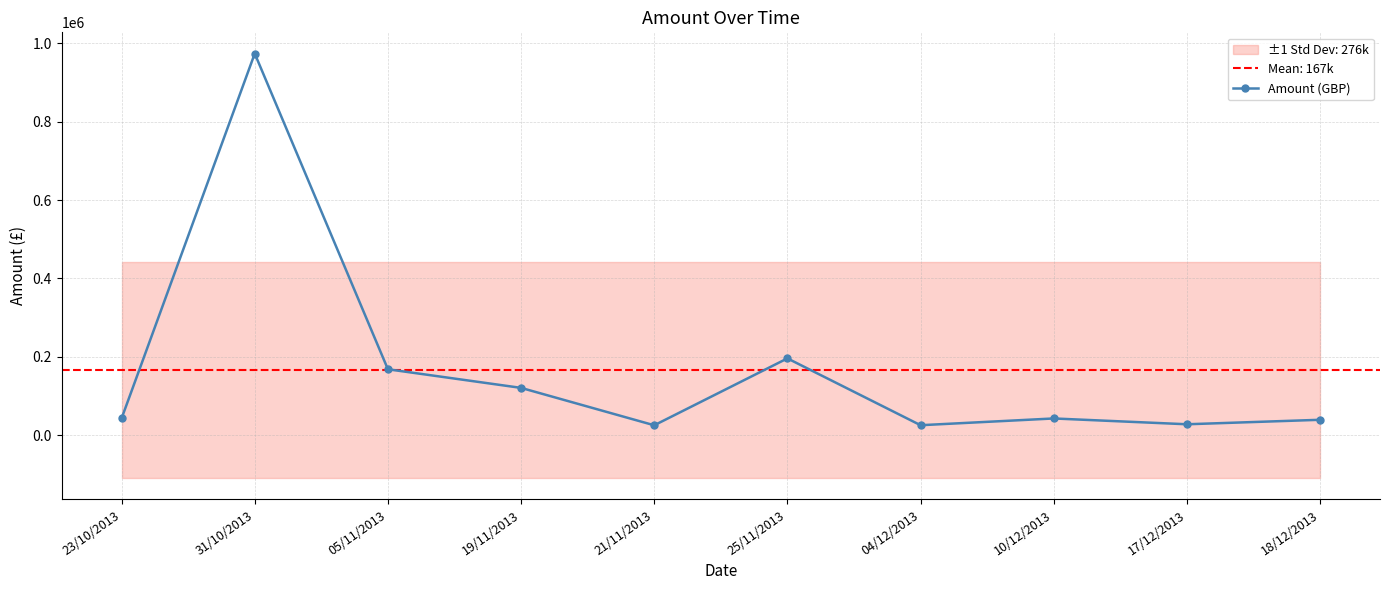

What position from the left is 19/11/2013?

4